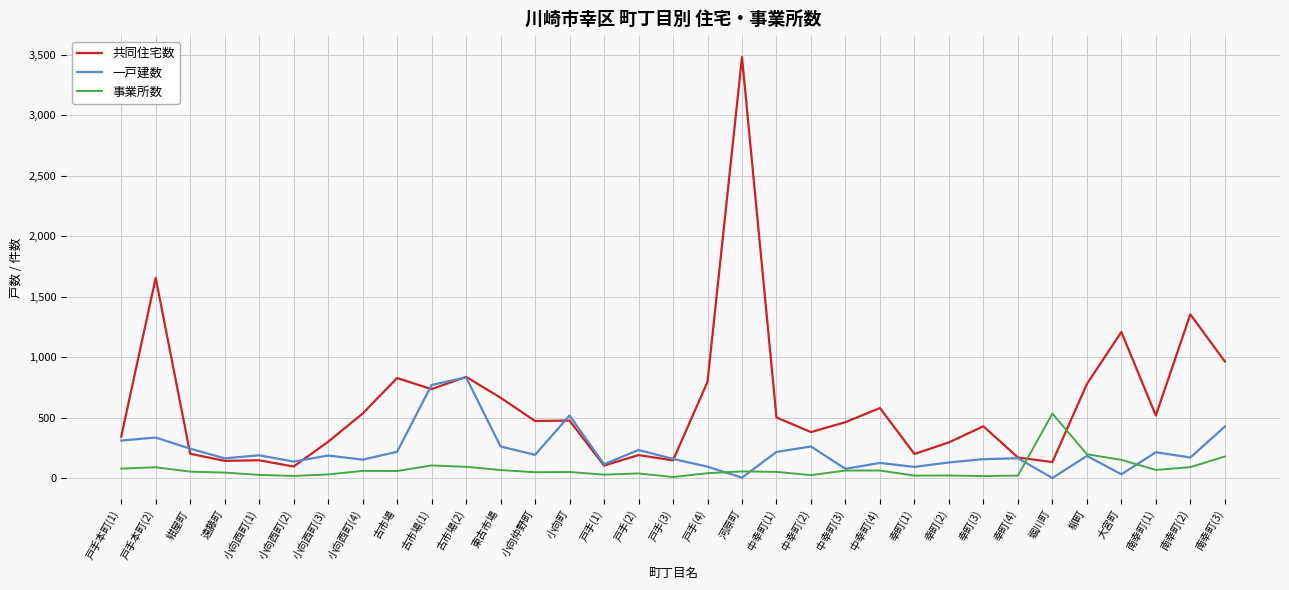

Which category has the highest value across all series?

河原町